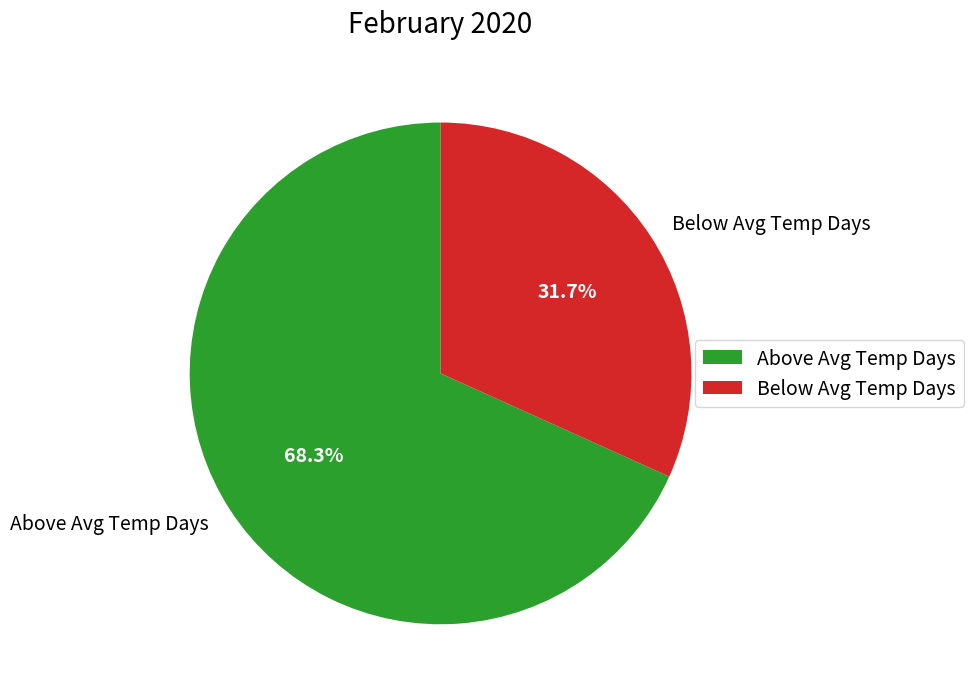

What is the largest slice in the pie chart?

Above Avg Temp Days